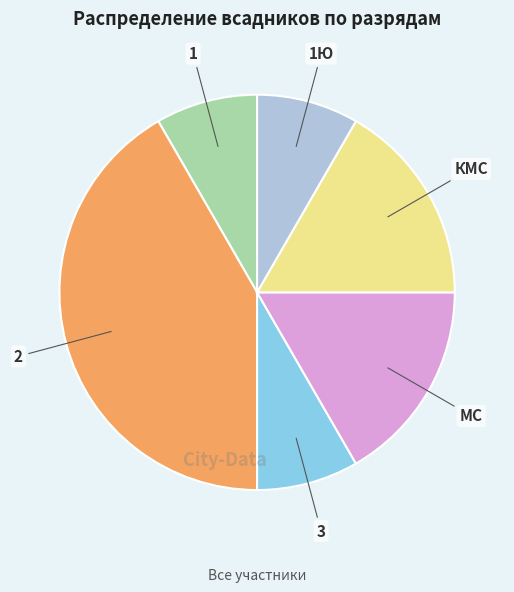

Is there a majority slice in this chart?

No